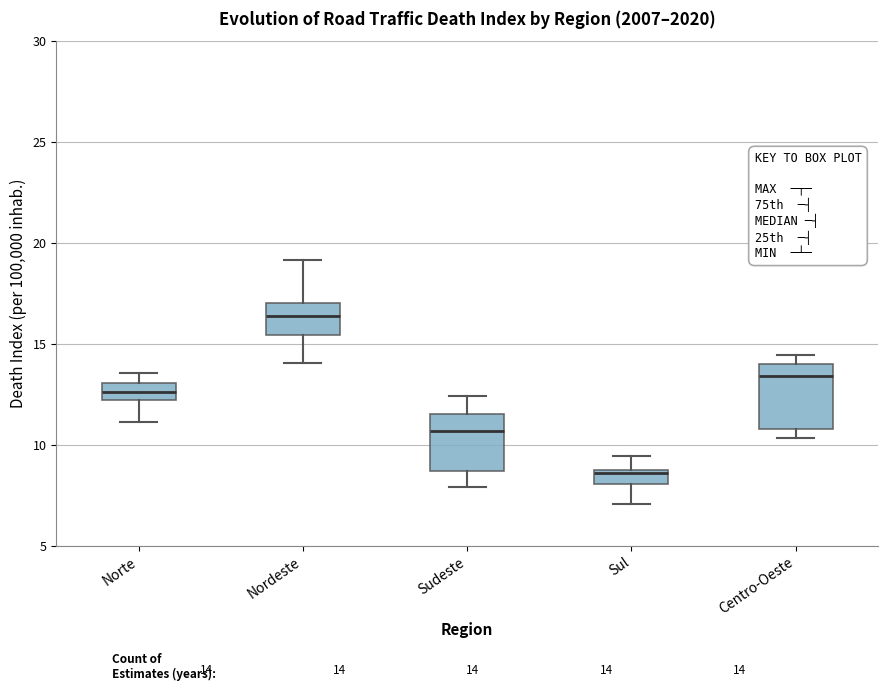

Which box has the lowest median line?

Sul